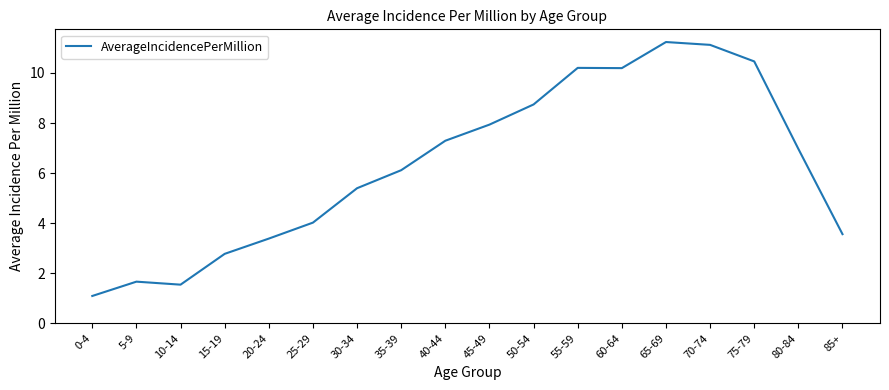

Which category has the highest value across all series?

65-69